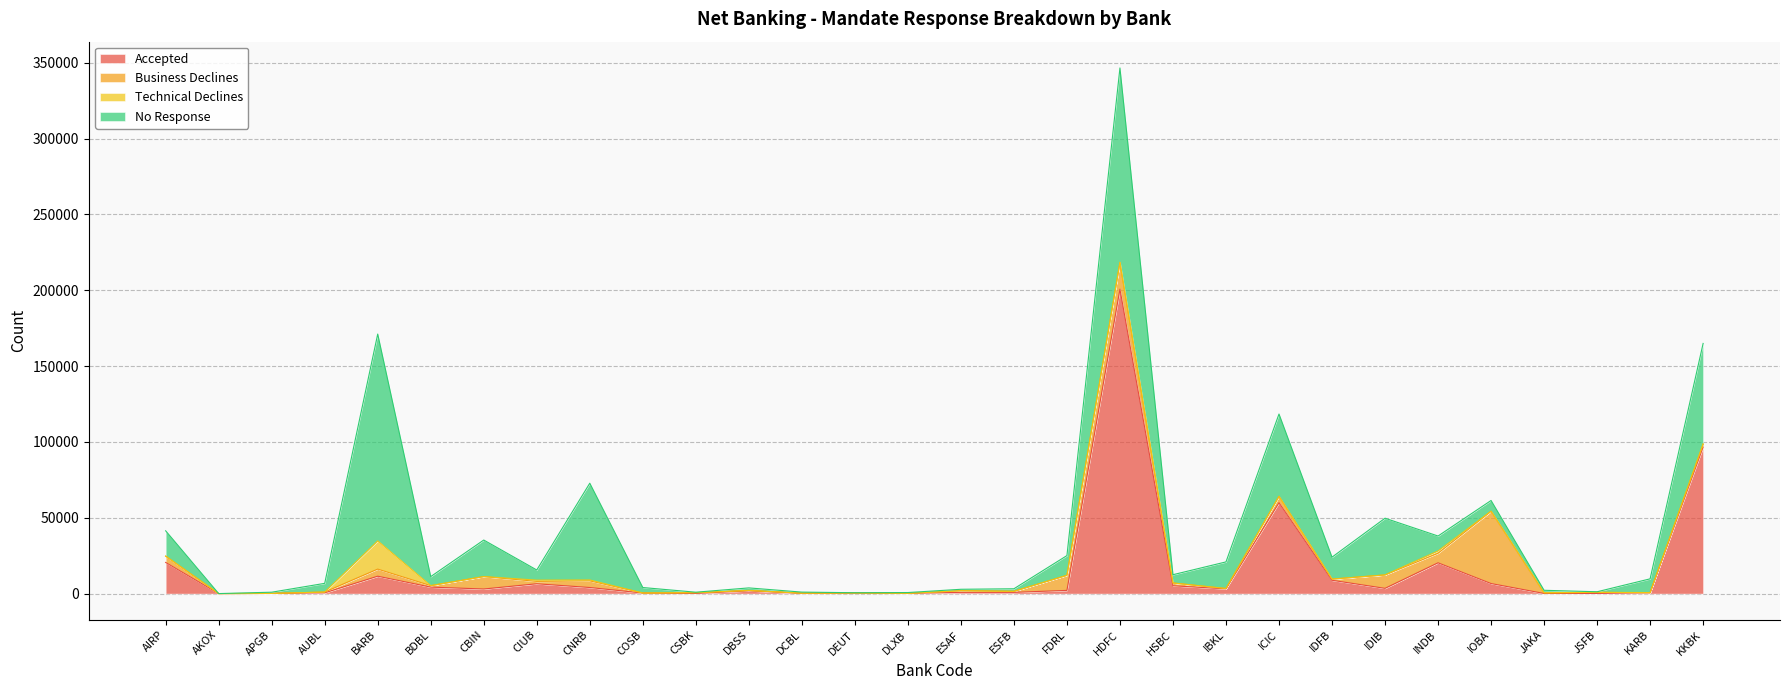

Which series ends up on top after the final intersection of Business Declines and Accepted?

Accepted